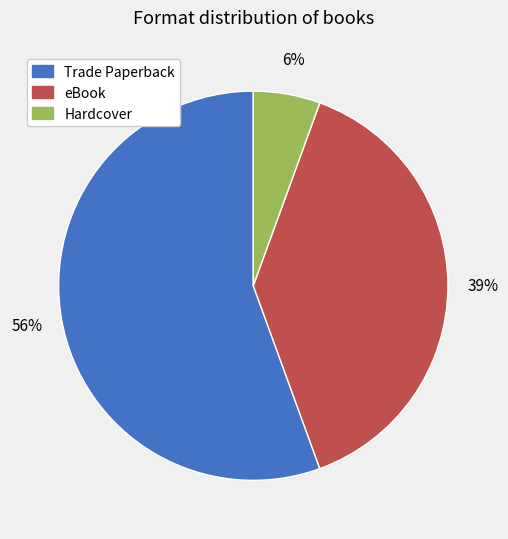

To the nearest percent, what is the difference between the eBook and Trade Paperback slice percentages?

17%